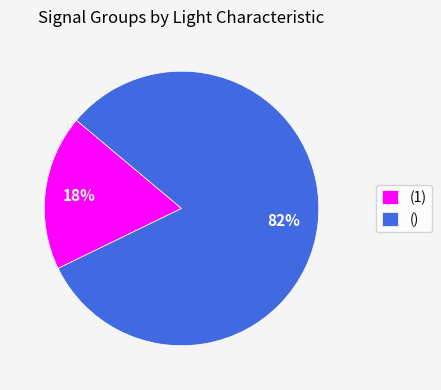

To the nearest percent, what percentage of the pie is ()?

82%